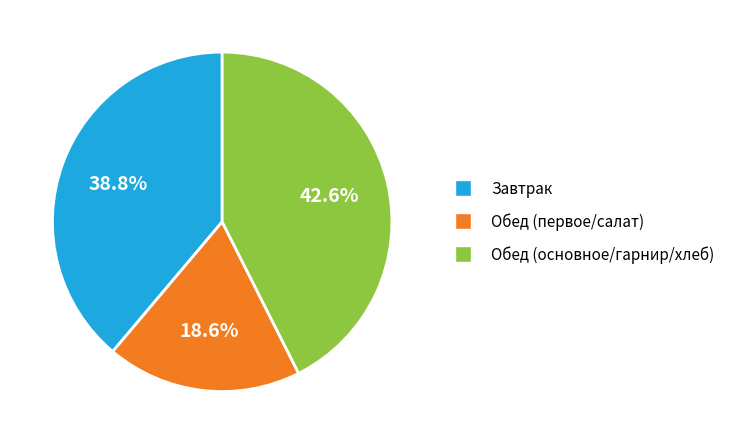

Approximately how many times larger is the value at Обед (первое/салат) compared to Завтрак?

0.5